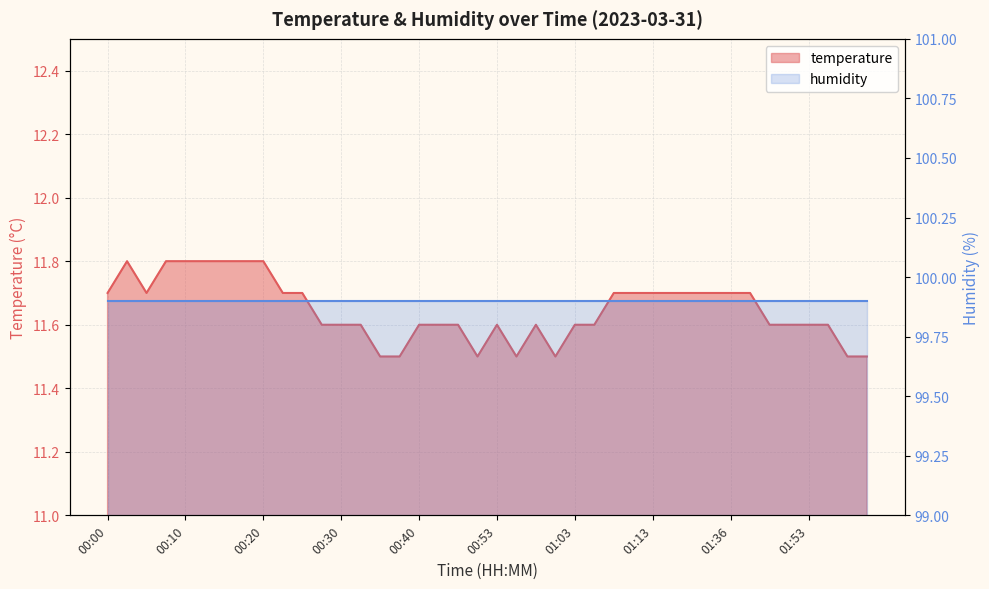

At which category does the chart reach its minimum across all series?

00:35